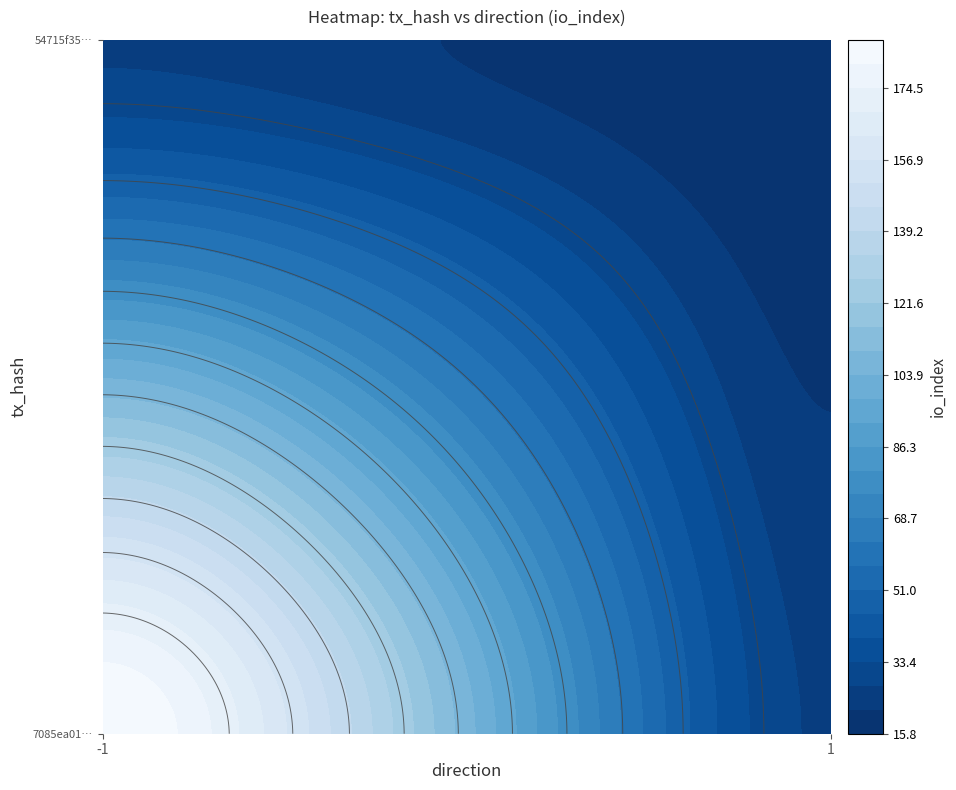

Rank the series by their average value, from highest to lowest.

7085ea0182f8f30e6ce631ed1515c0b969bdb35, 54715f353b22ec7978a3146534398aa81f92dd6